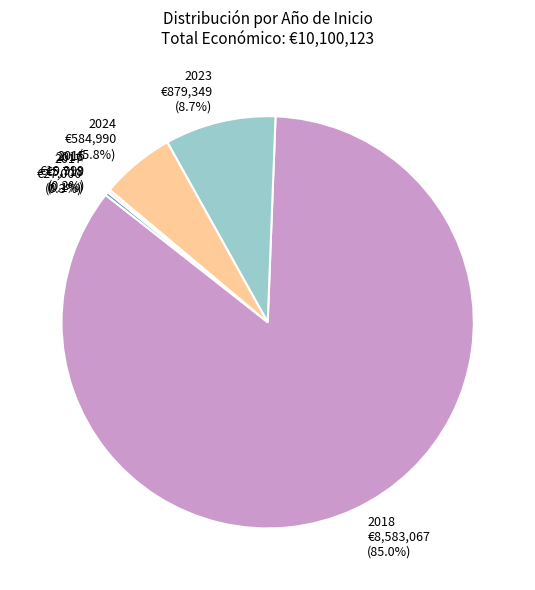

What is the largest slice in the pie chart?

2018